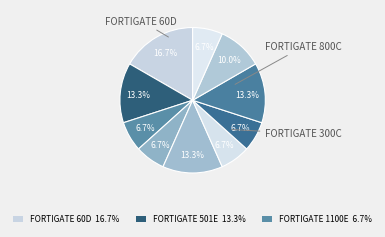

Count the number of slices in the pie.

10